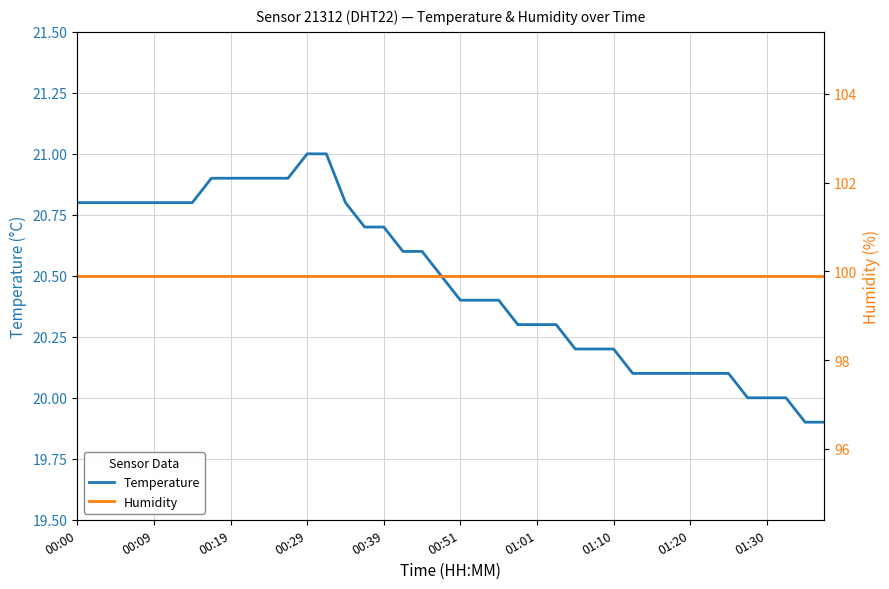

Which series has the widest spread of values?

temperature